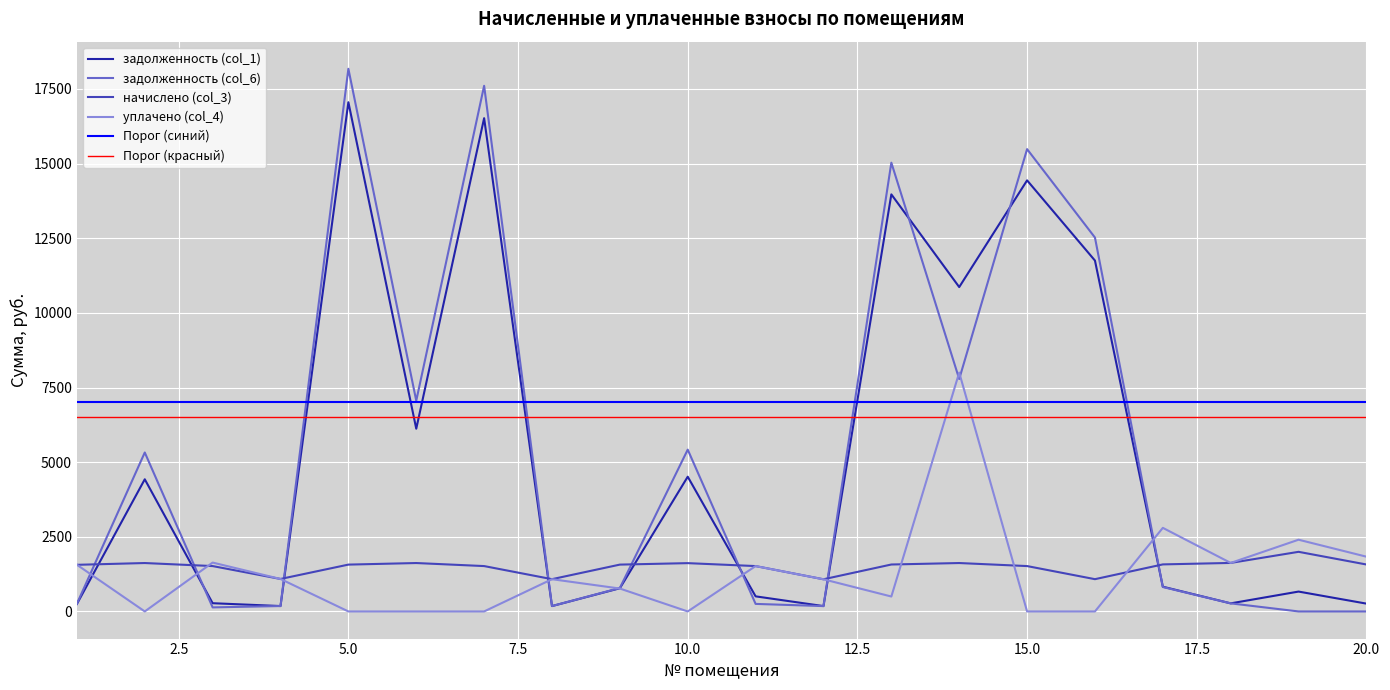

What is the difference between the highest and lowest values at 16?

12523.6